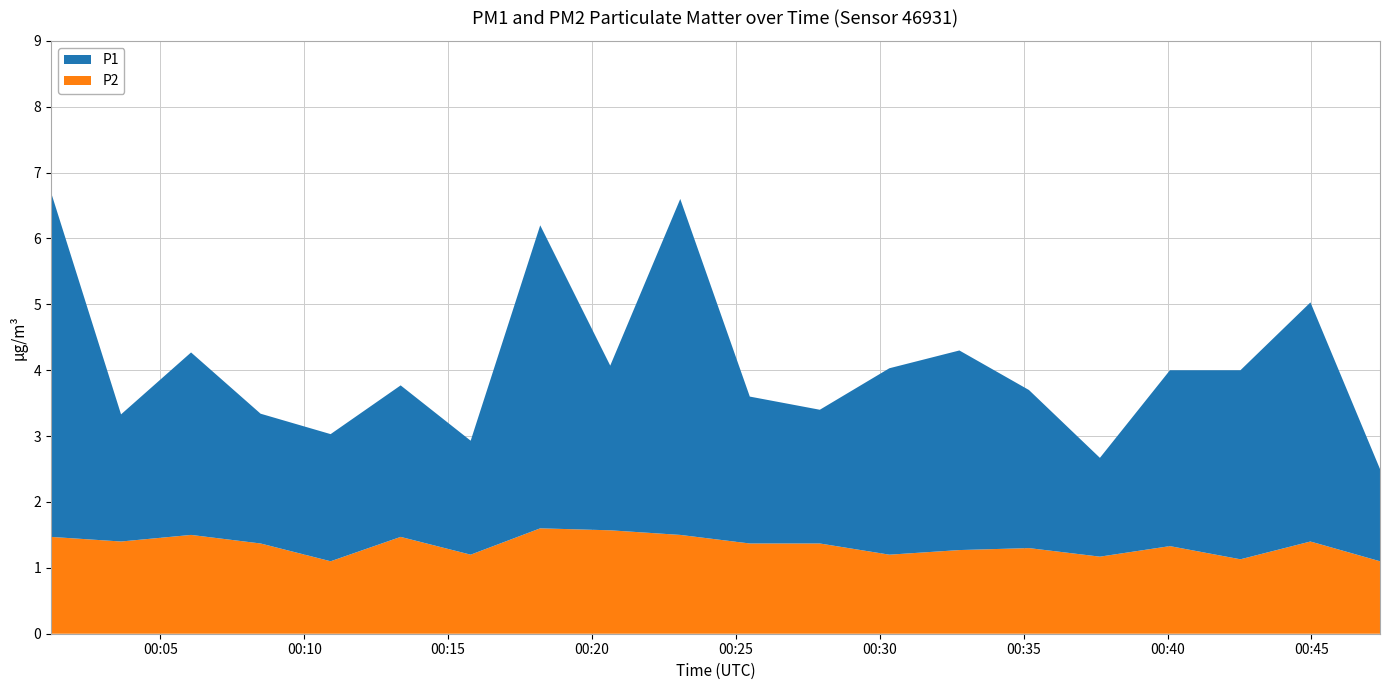

Reading left to right, transcribe all the data shown in this chart.

P1: 5.2	1.9	2.8	2.0	1.9	2.3	1.7	4.6	2.5	5.1	2.2	2.0	2.8	3.0	2.4	1.5	2.7	2.9	3.6	1.4
P2: 1.5	1.4	1.5	1.4	1.1	1.5	1.2	1.6	1.6	1.5	1.4	1.4	1.2	1.3	1.3	1.2	1.3	1.1	1.4	1.1